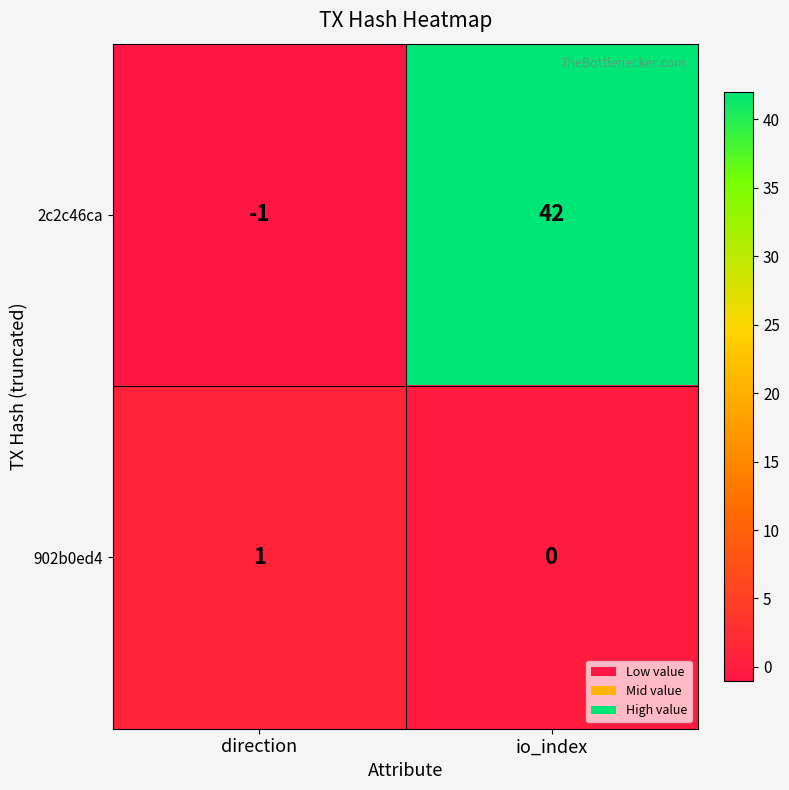

Rank the series at io_index from highest to lowest value.

2c2c46ca, 902b0ed4